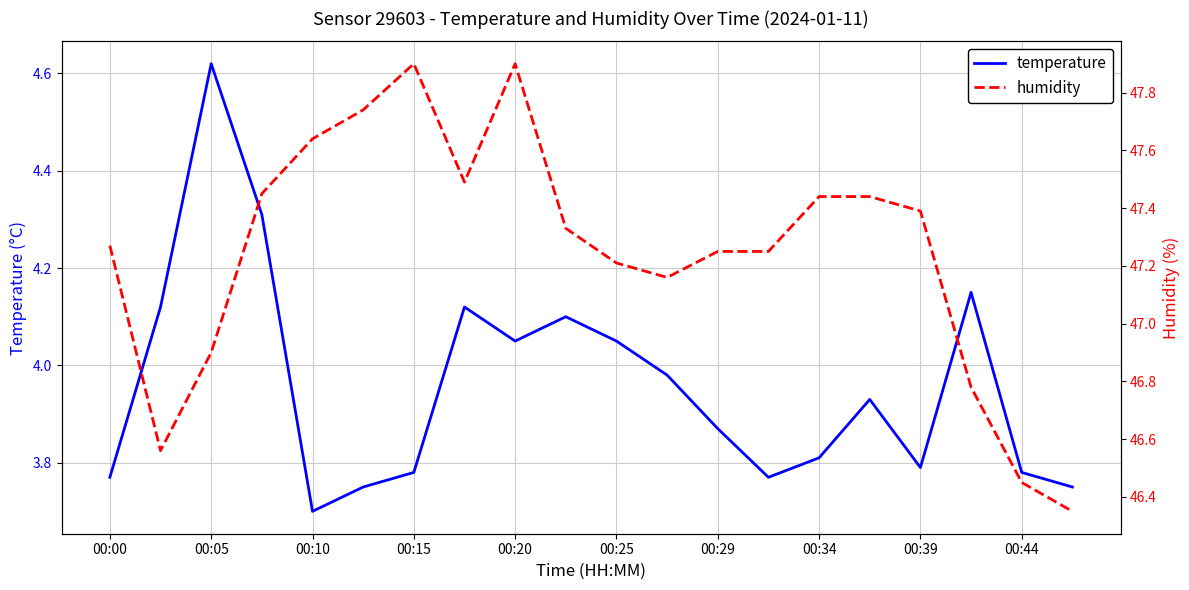

At which category does temperature reach its first local valley?

00:10